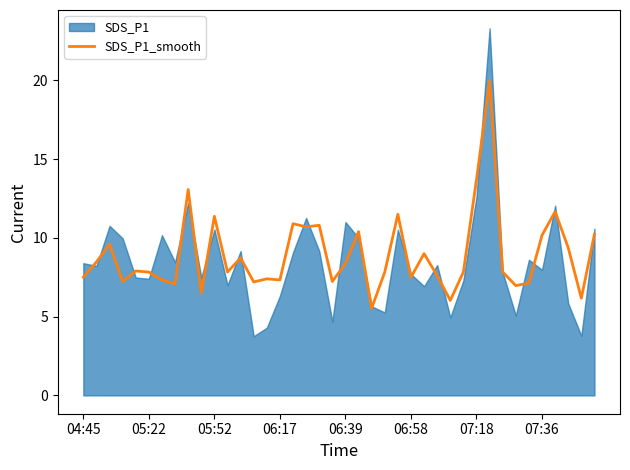

What is the highest value of the SDS_P1_smooth series?

20.0